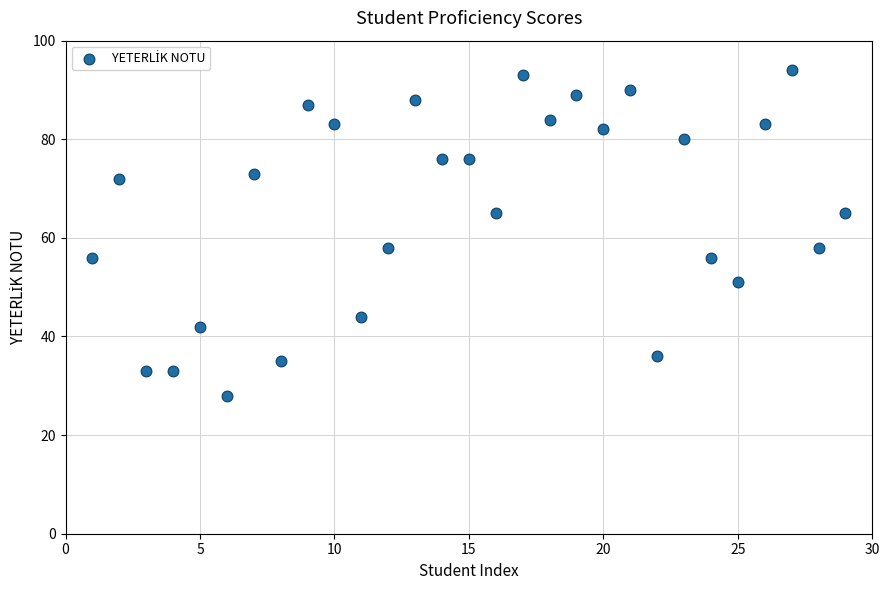

What is the range of X values (max minus min)?

28